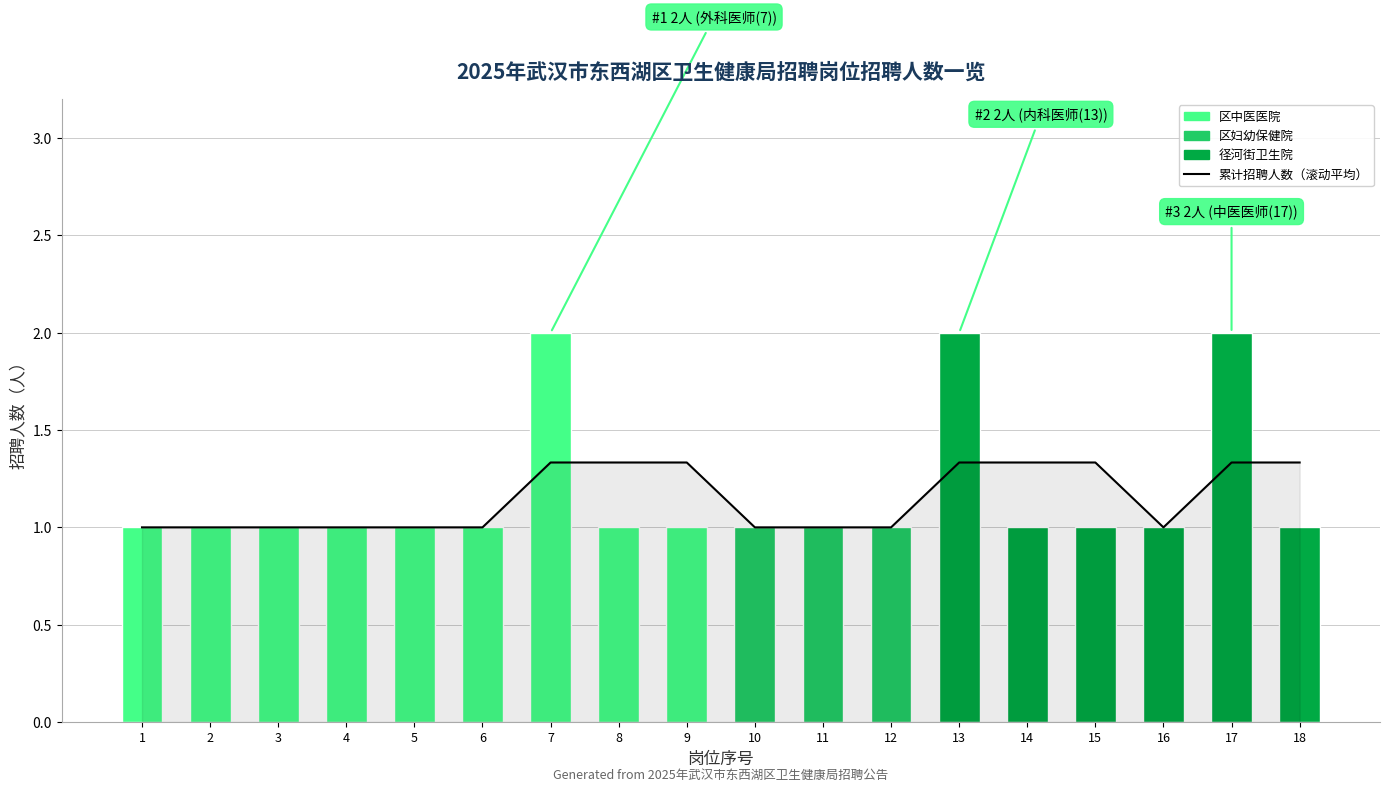

True or false: 累计招聘人数（滚动平均） has a value of 1.0 at 4.

True